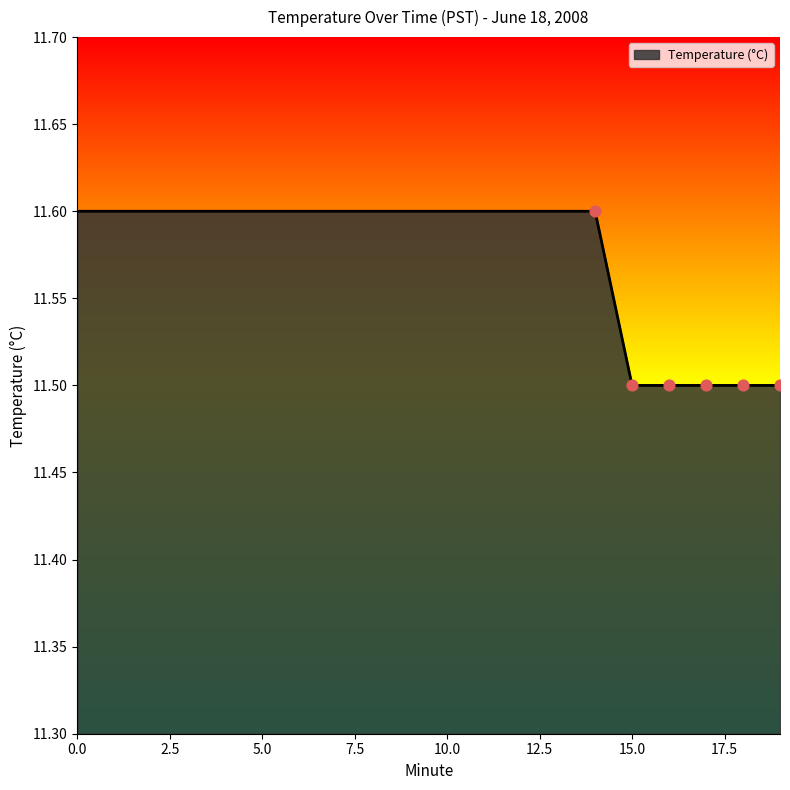

What is the greatest value displayed?

11.6